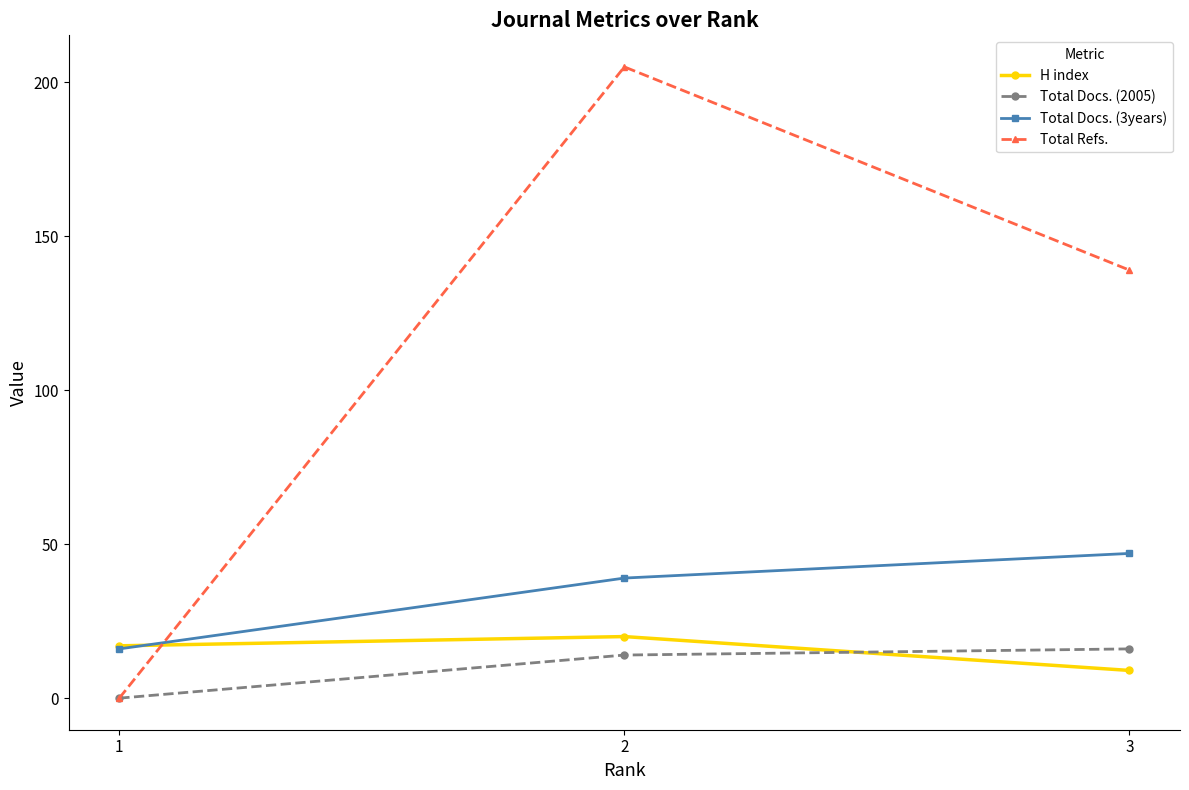

Reading right to left, extract all data points from this chart.

H index: 9	20	17
Total Docs. (2005): 16	14	0
Total Docs. (3years): 47	39	16
Total Refs.: 139	205	0